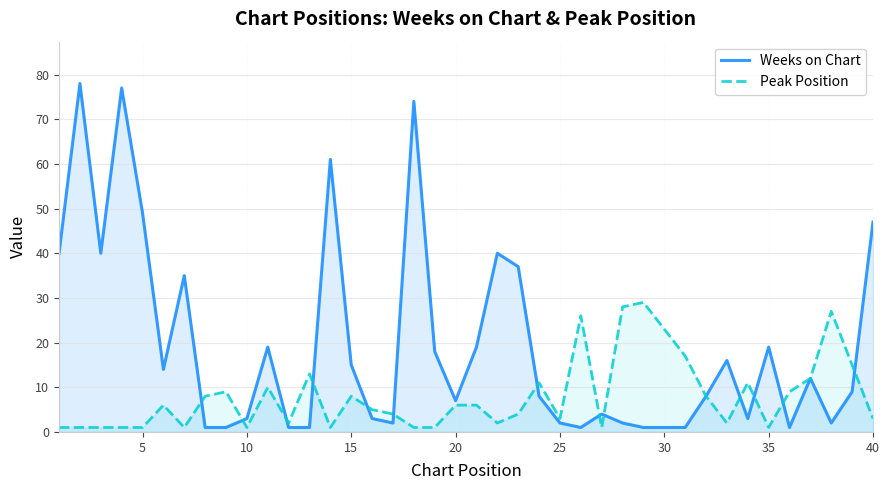

The value of Weeks on Chart at 10 is 3. True or false?

True